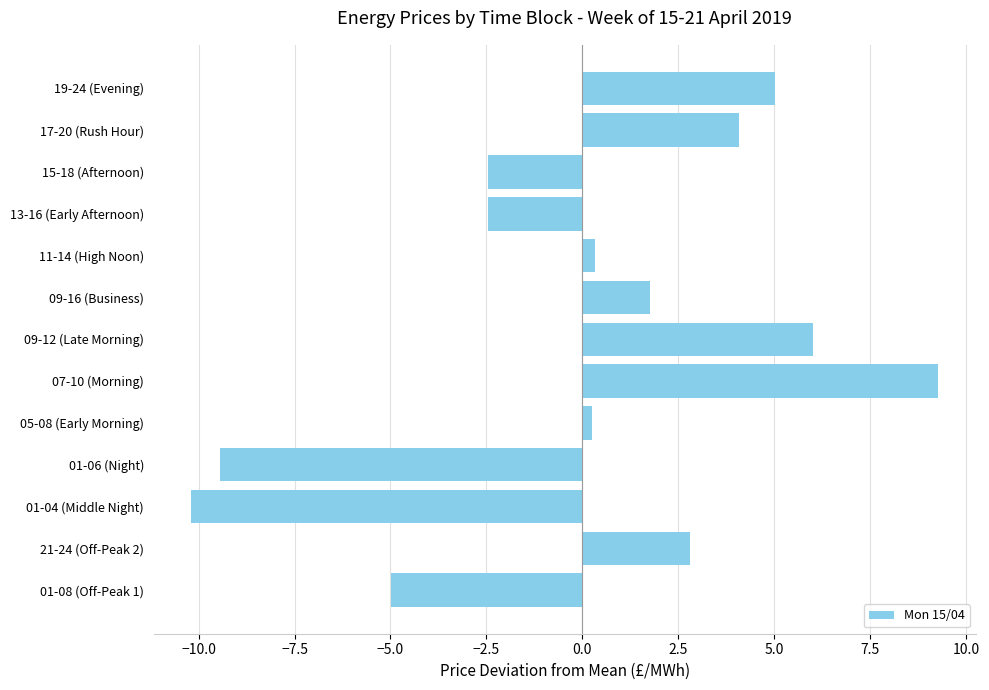

What is the sum of the values at 17-20 (Rush Hour) and 09-12 (Late Morning)?

10.1